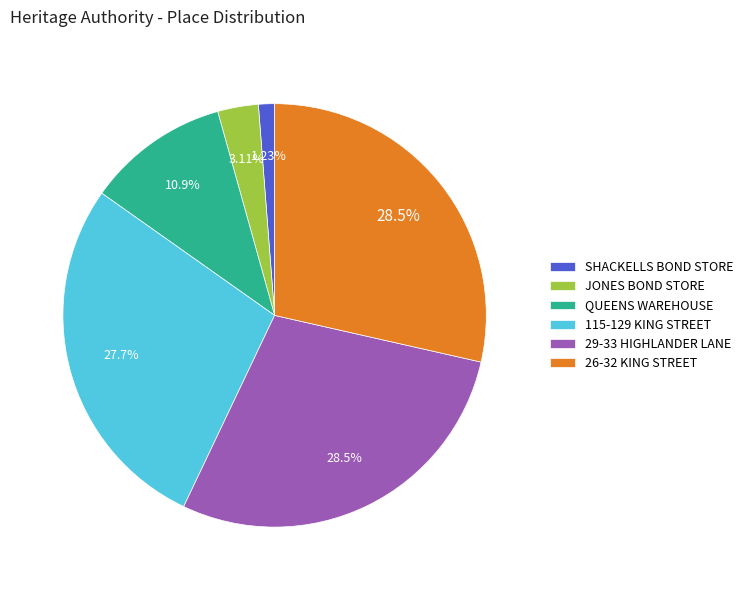

True or false: JONES BOND STORE accounts for 3% of the total.

True